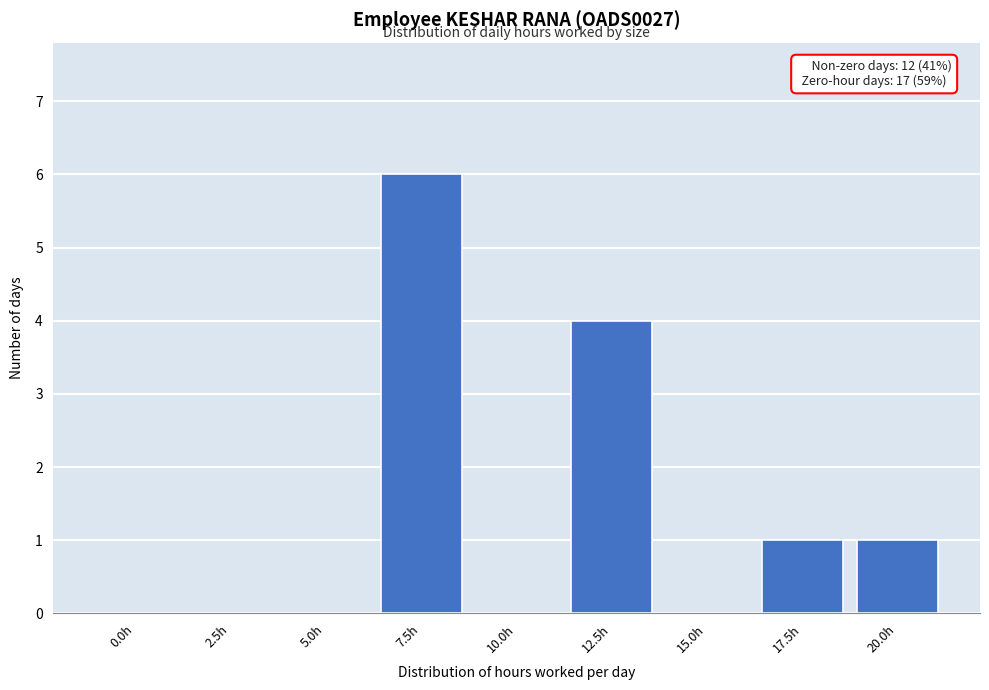

Reading left to right, extract all data points from this chart.

0.0h=0	2.5h=0	5.0h=0	7.5h=6	10.0h=0	12.5h=4	15.0h=0	17.5h=1	20.0h=1